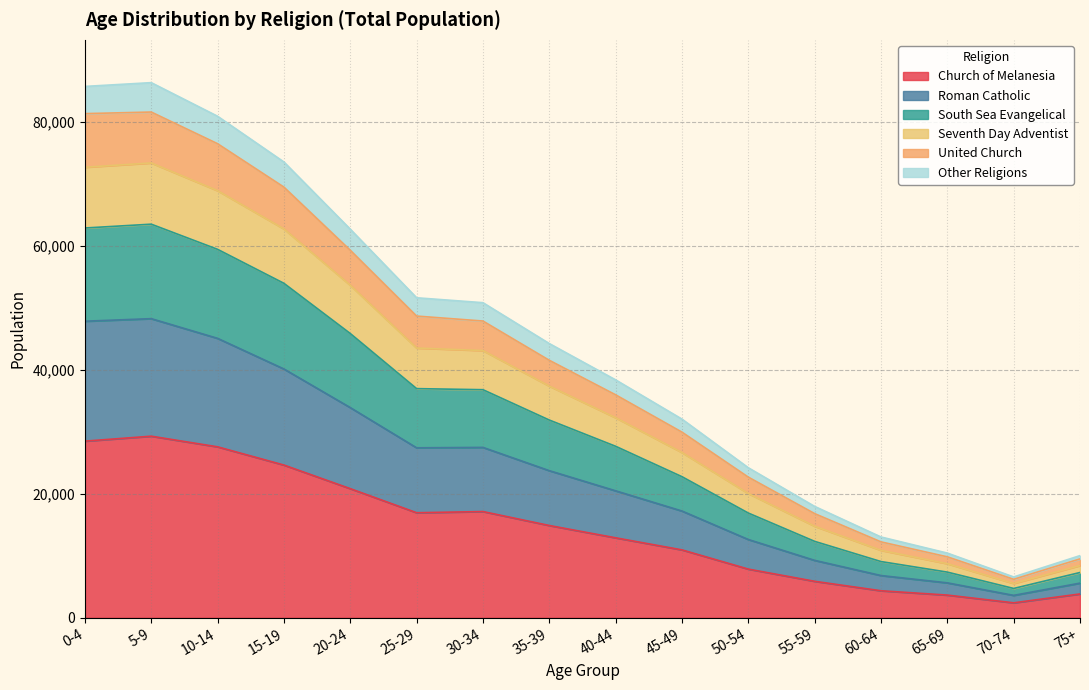

What are all the series names shown in the legend?

Church of Melanesia, Roman Catholic, South Sea Evangelical, Seventh Day Adventist, United Church, Other Religions